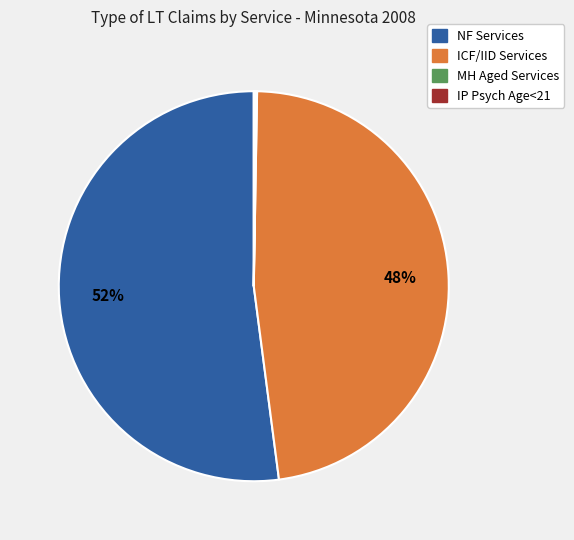

Between ICF/IID Services and NF Services, which is larger?

NF Services